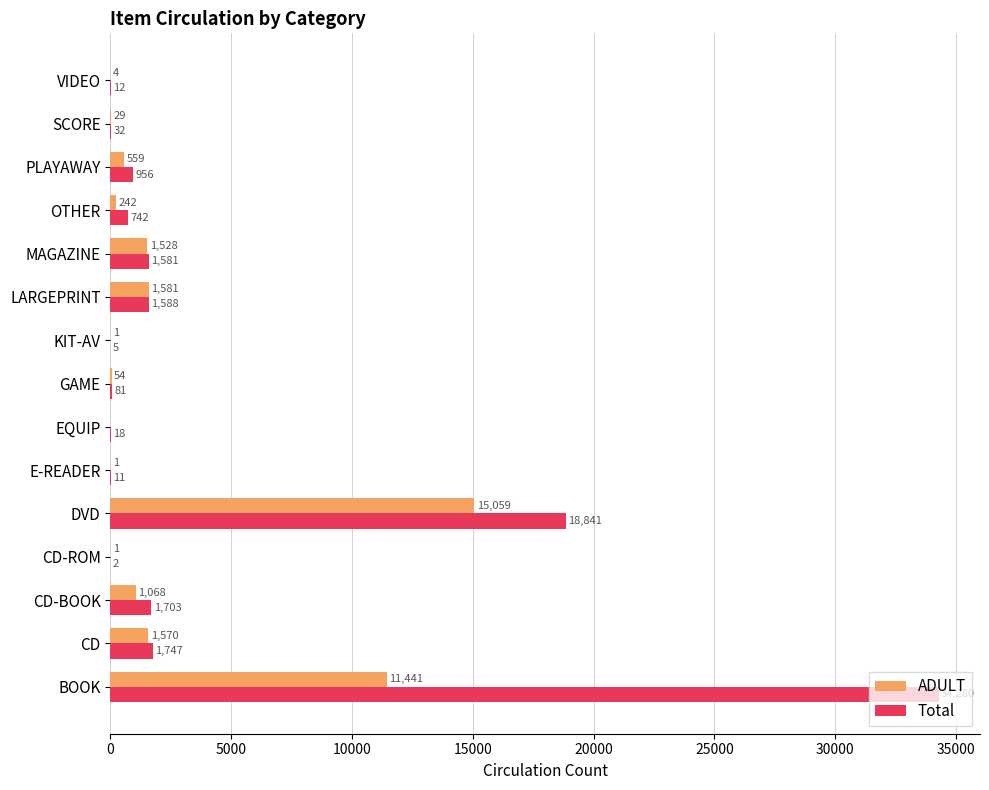

What is the greatest value displayed?

34280